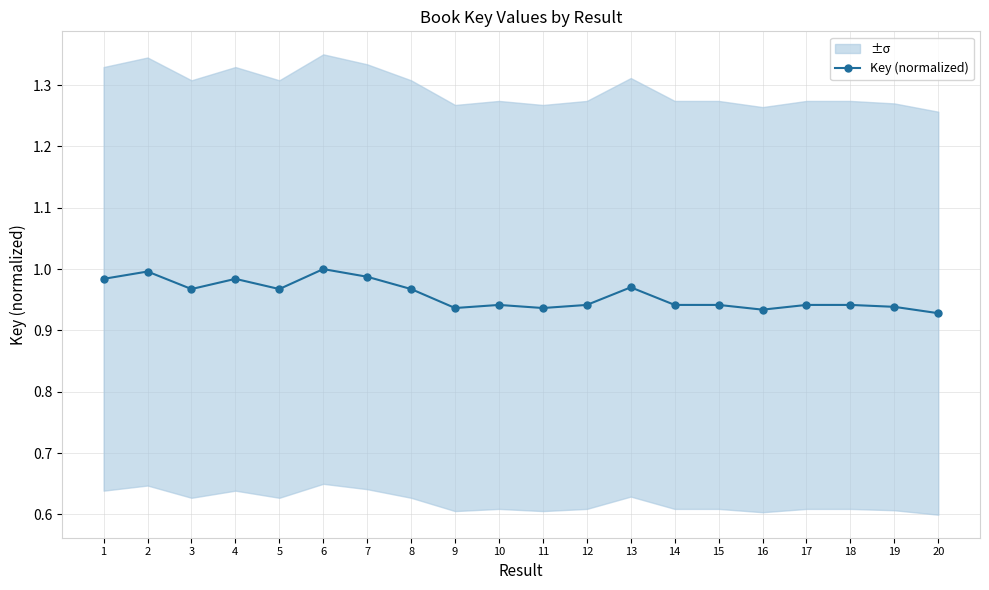

What is the difference between the maximum and minimum values?

0.1